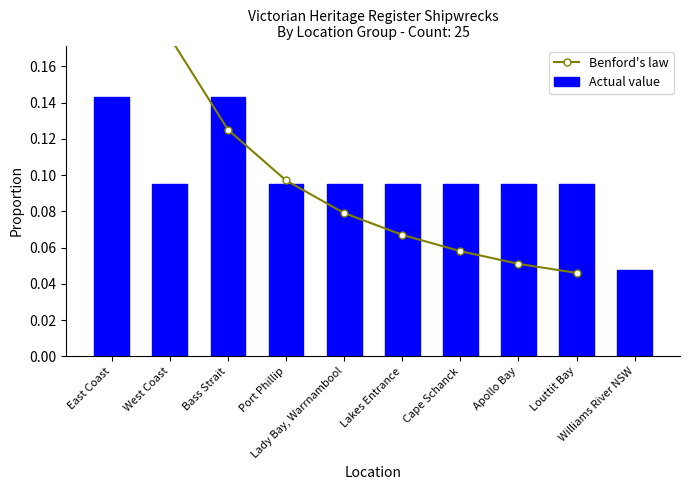

How many Actual value values are between 0 and 1?

10